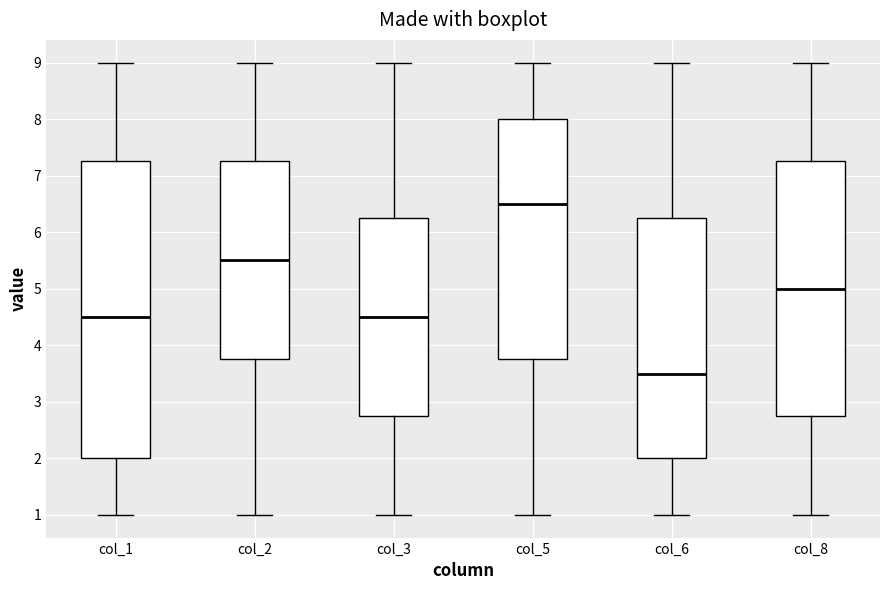

Reading left to right, read every box against the y-axis: the position of its median line, the range the box covers, and the ends of its whiskers. The values are not printed on the chart, so give them approximately, as read against the axis.

col_1: median 4.5, box 2.0 to 7.3, whiskers 1.0 to 9.0
col_2: median 5.5, box 3.8 to 7.3, whiskers 1.0 to 9.0
col_3: median 4.5, box 2.8 to 6.3, whiskers 1.0 to 9.0
col_5: median 6.5, box 3.8 to 8.0, whiskers 1.0 to 9.0
col_6: median 3.5, box 2.0 to 6.3, whiskers 1.0 to 9.0
col_8: median 5.0, box 2.8 to 7.3, whiskers 1.0 to 9.0